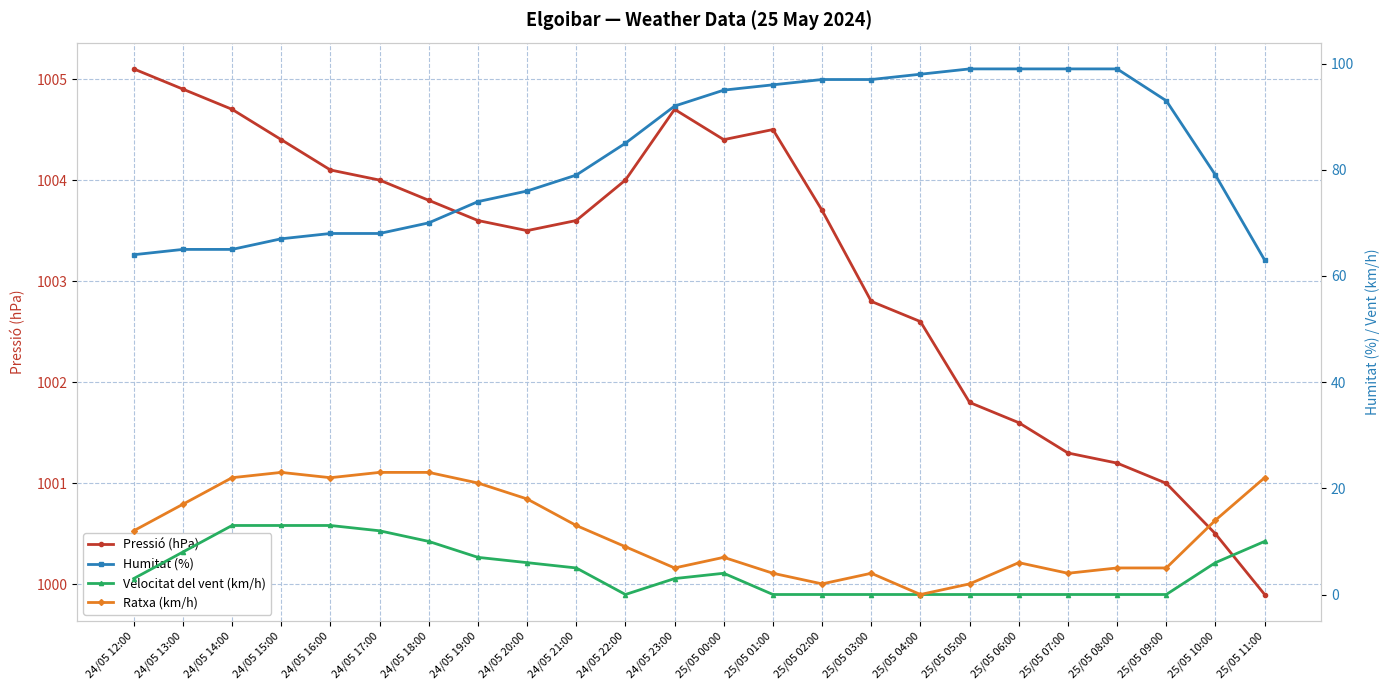

What is the sum of all Humitat (%) values?

1987.0